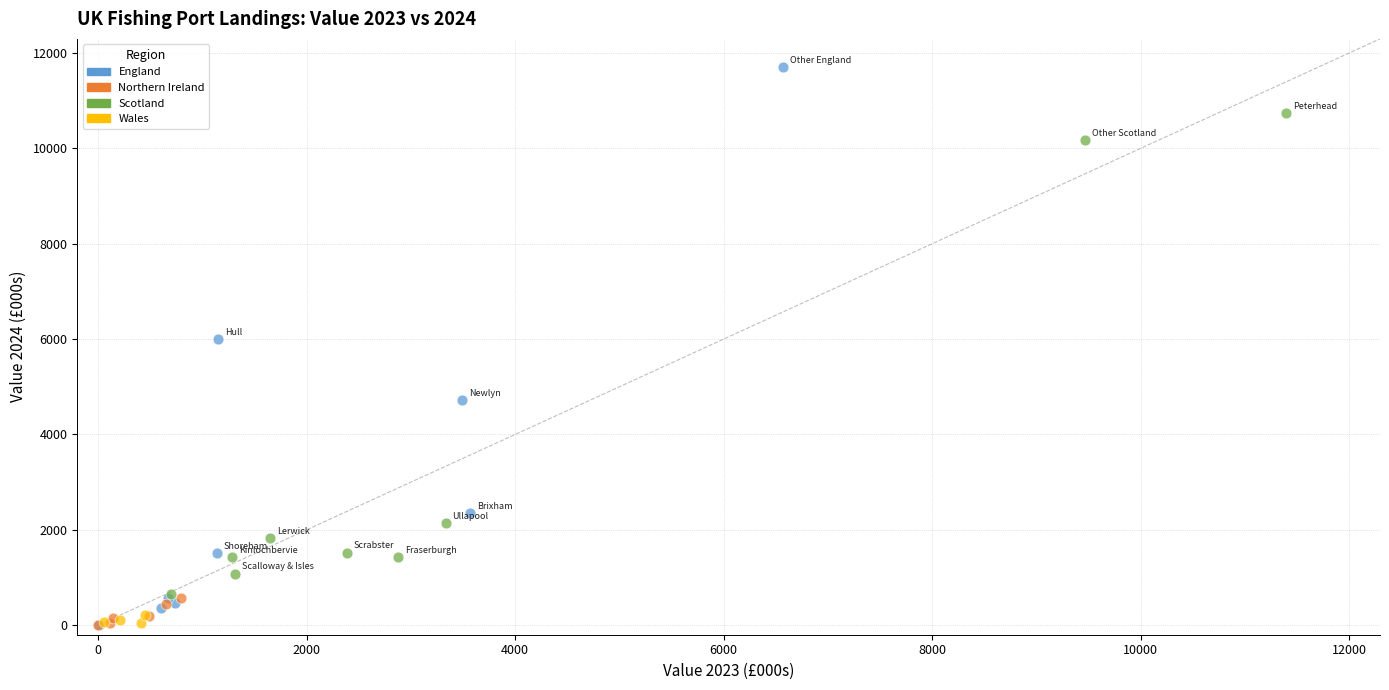

Which series reaches the maximum Y coordinate?

England